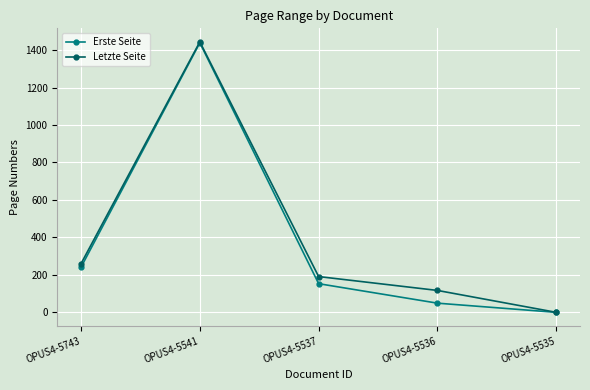

True or false: Letzte Seite has more than 0 interior local peaks.

True